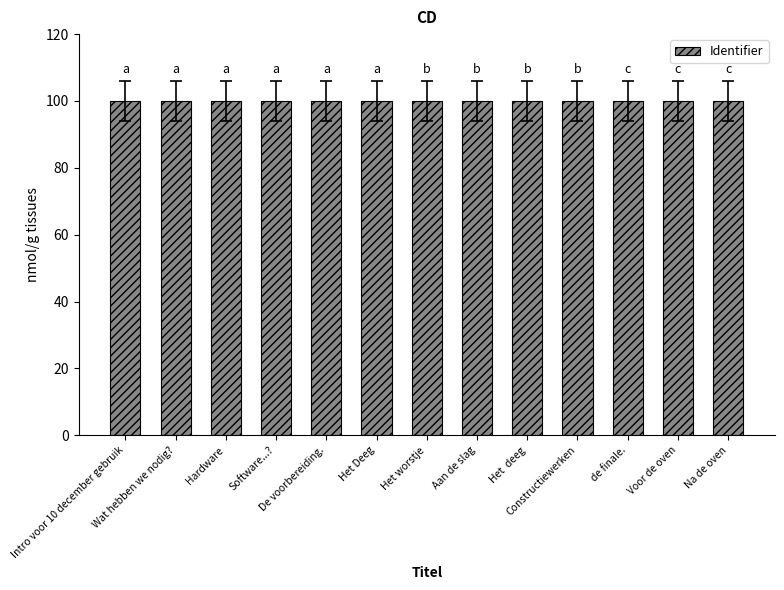

What is the ratio of the value at Voor de oven to the value at Hardware?

1.0